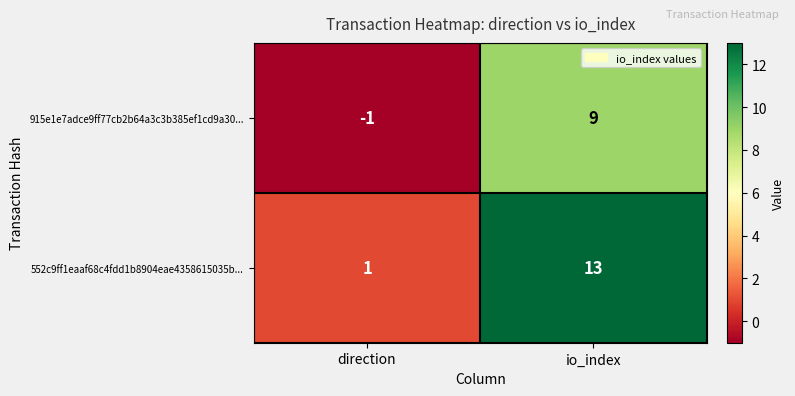

What is the sum of the 552c9ff1eaaf68c4fdd1b8904eae4358615035b... values at io_index and direction?

14